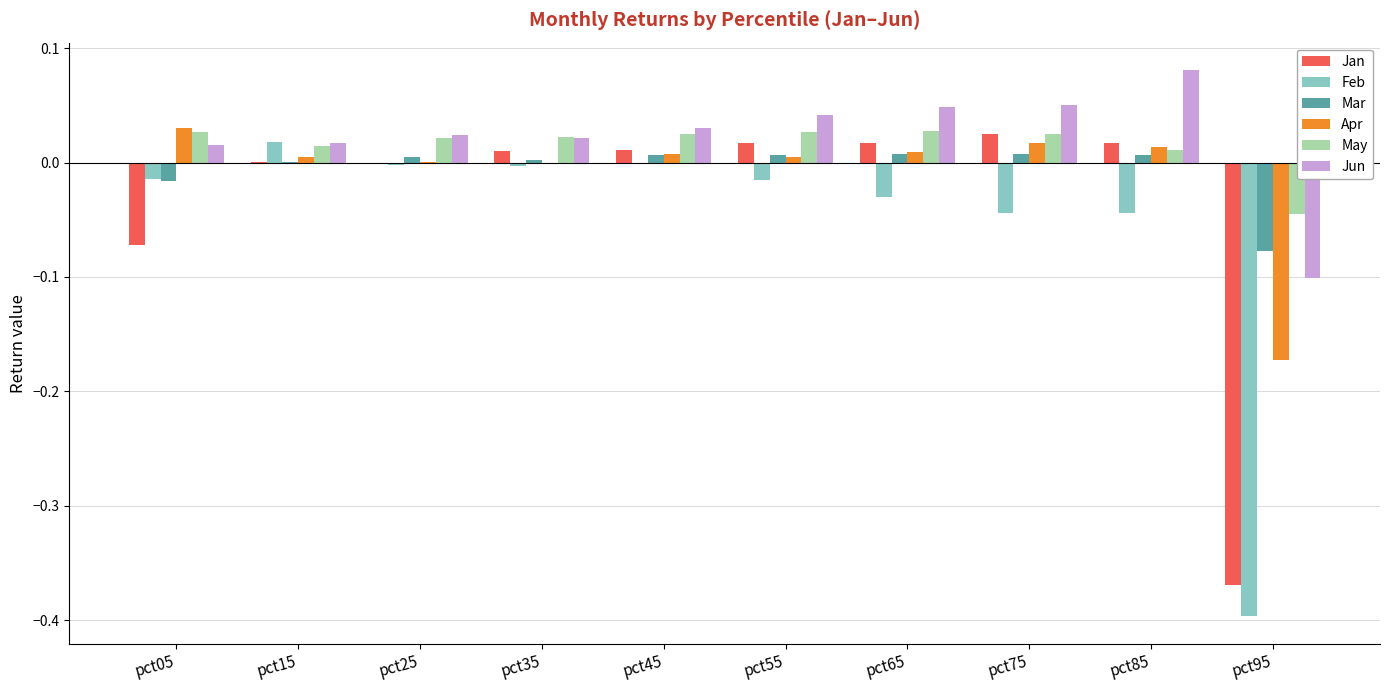

Which label corresponds to the largest value in the chart?

pct85